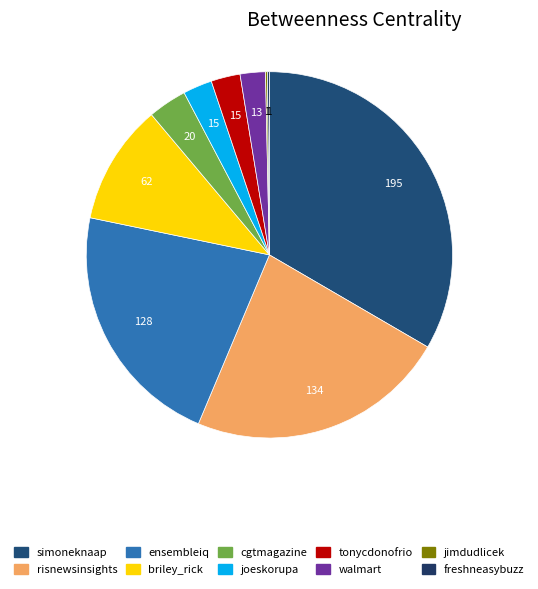

Between joeskorupa and jimdudlicek, which is larger?

joeskorupa